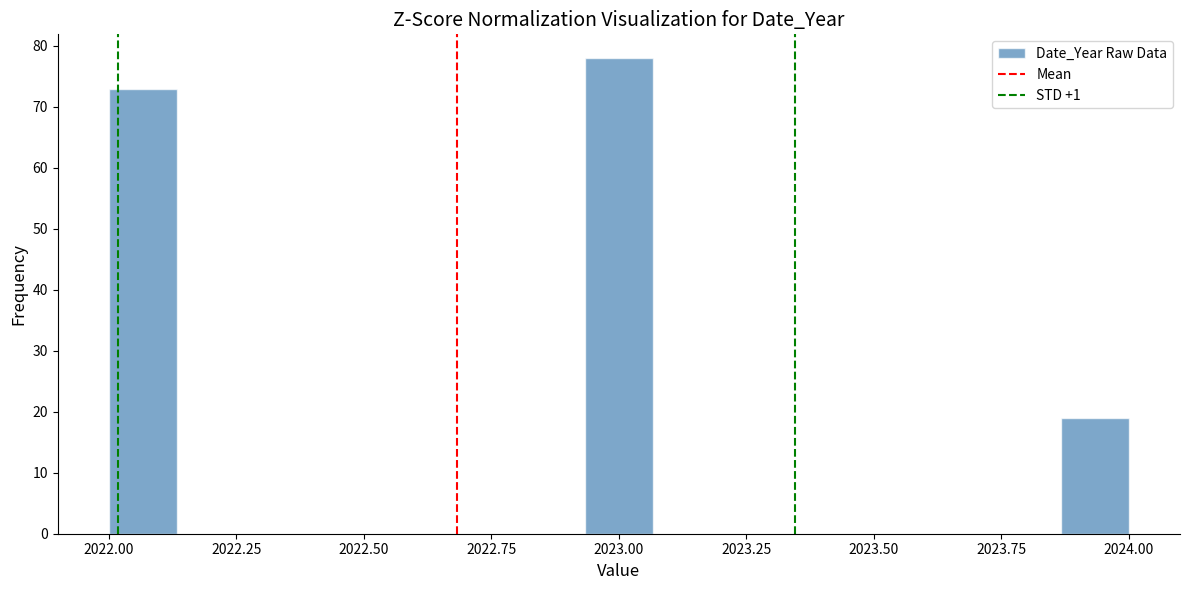

Around what value on the x-axis is the tallest bar? Give the approximate position of its centre, as read against the axis.

2023.00